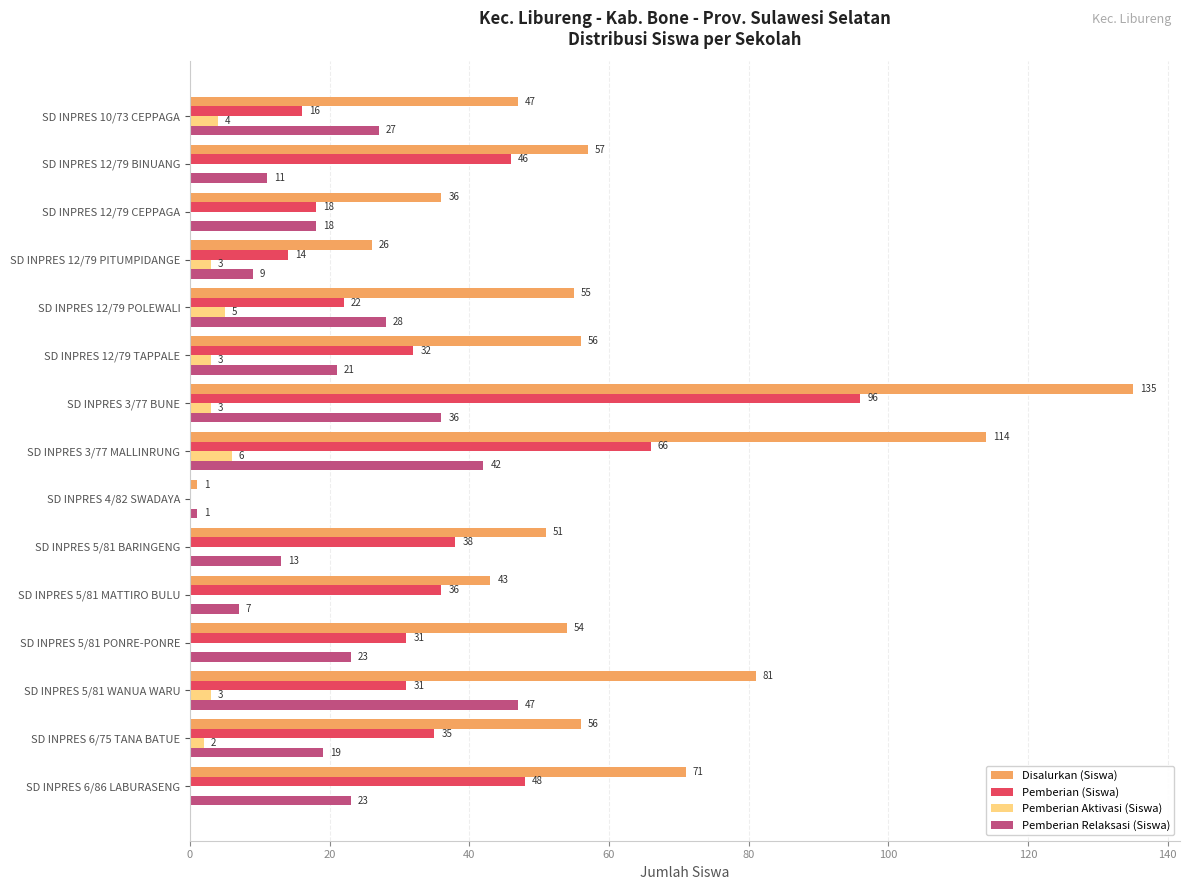

At which category does the chart reach its peak across all series?

SD INPRES 3/77 BUNE